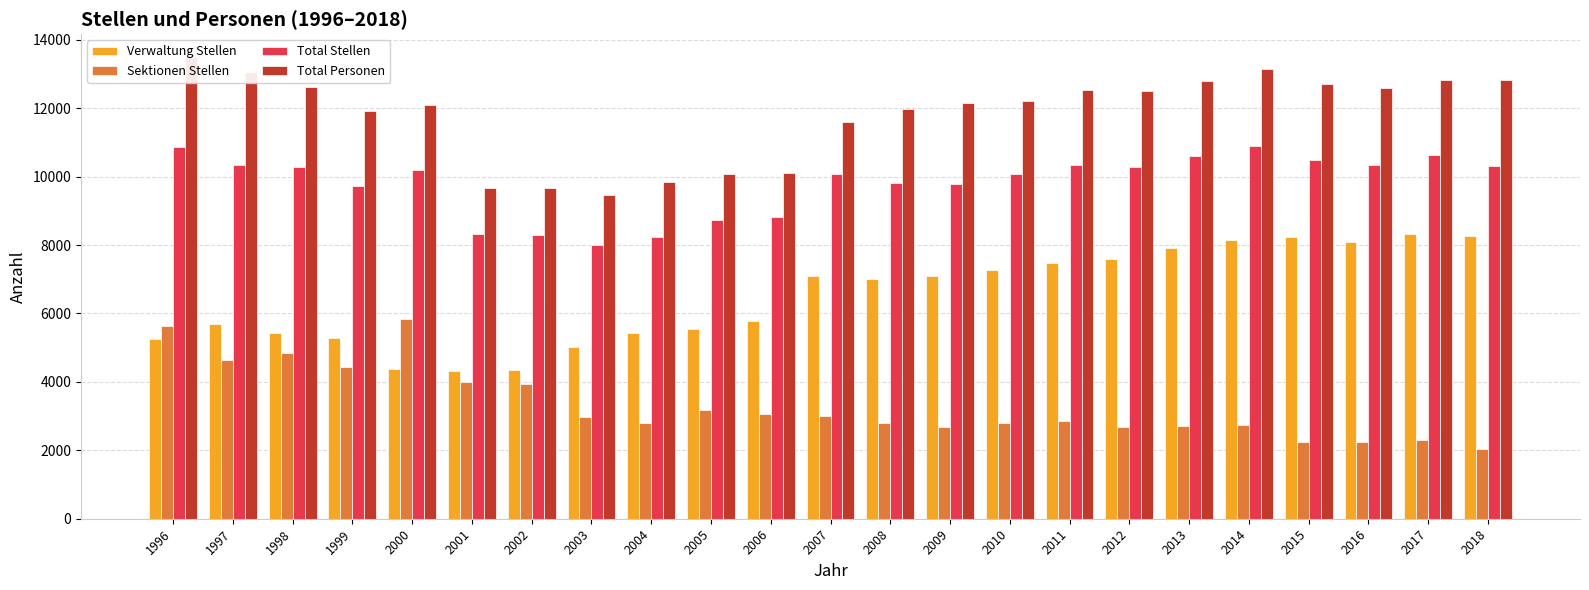

Which series has the largest range (max minus min)?

Total Personen